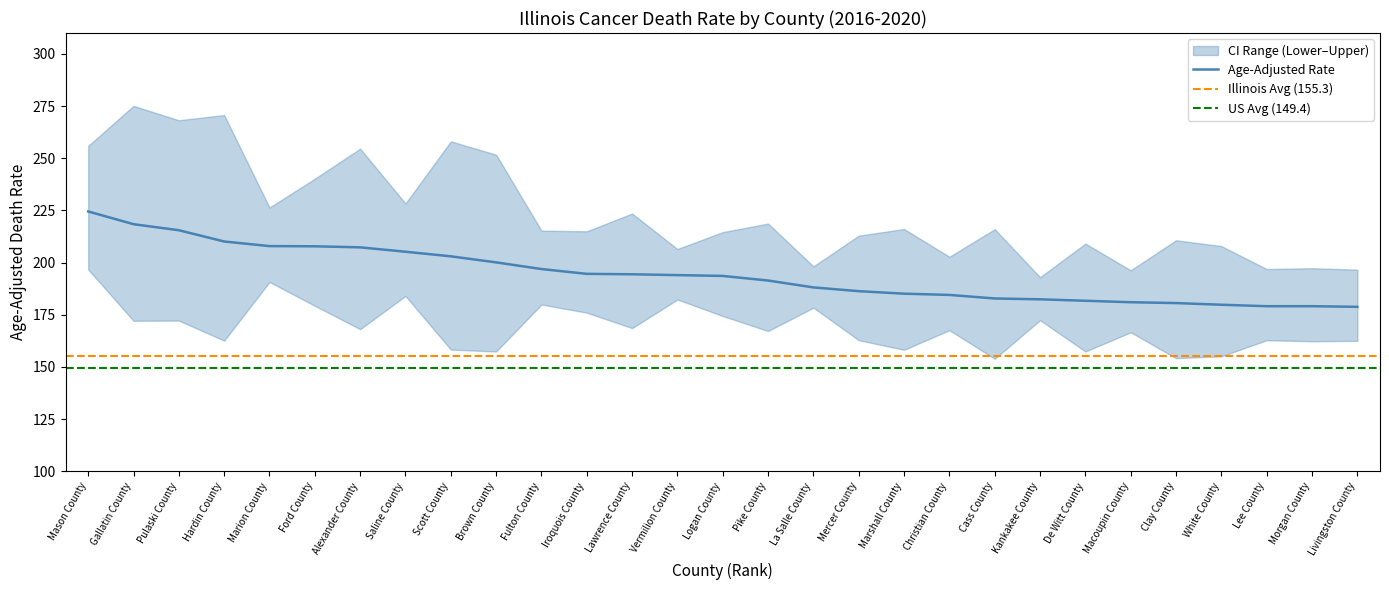

Which has a higher value, Christian County or Mercer County?

Mercer County